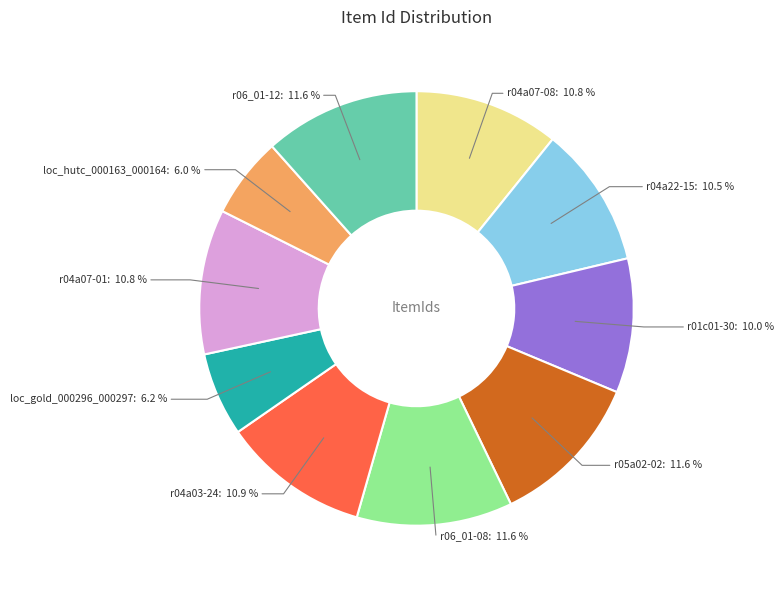

What percentage do r04a03-24 and r04a07-08 together represent?

21.7%